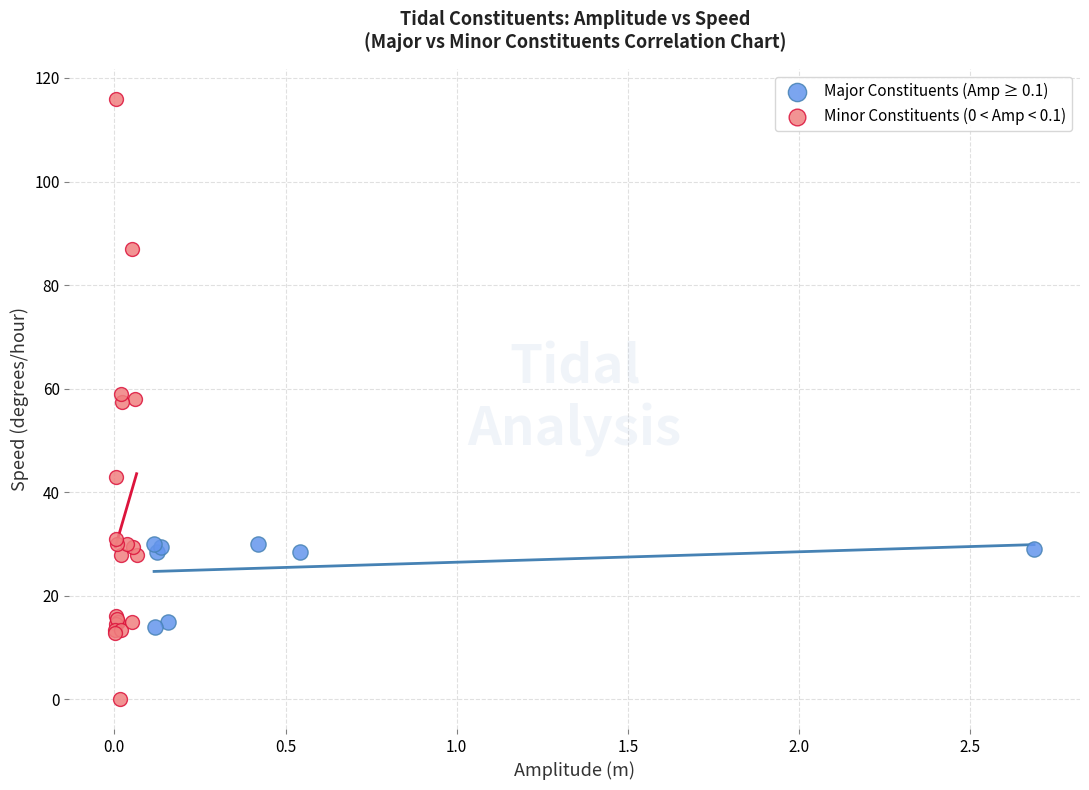

What are all the series names shown in the legend?

Major Constituents (Amp ≥ 0.1), Minor Constituents (0 < Amp < 0.1)